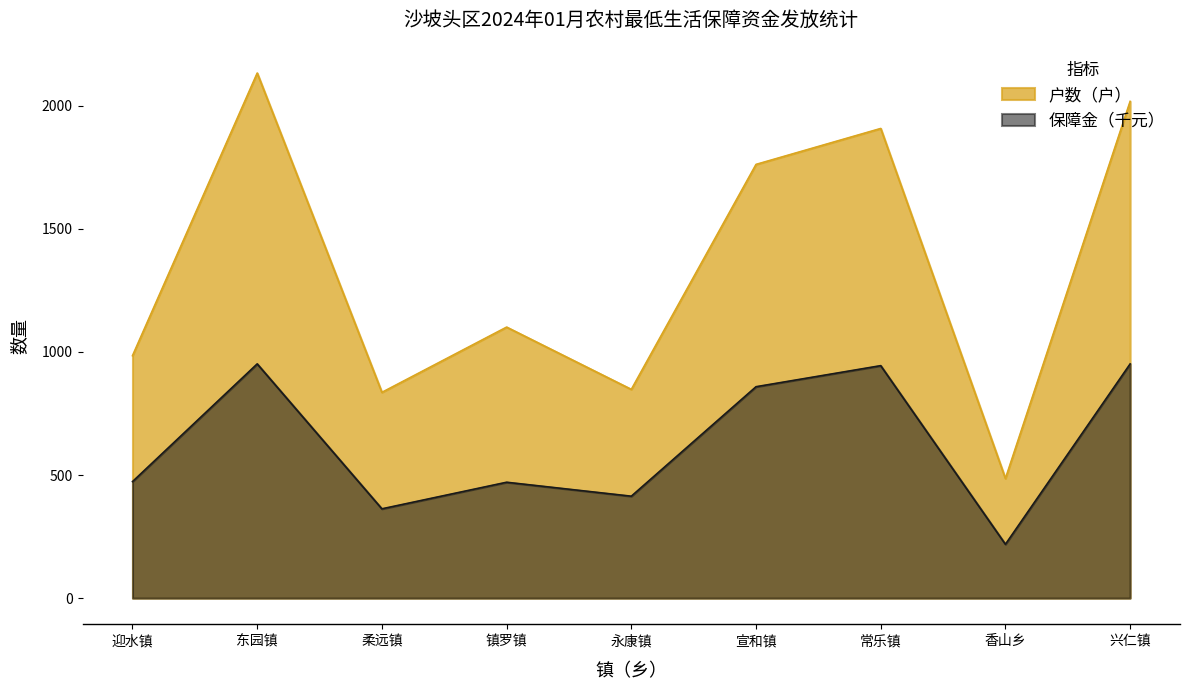

True or false: 保障金 has a value of 951.7 at 东园镇.

True